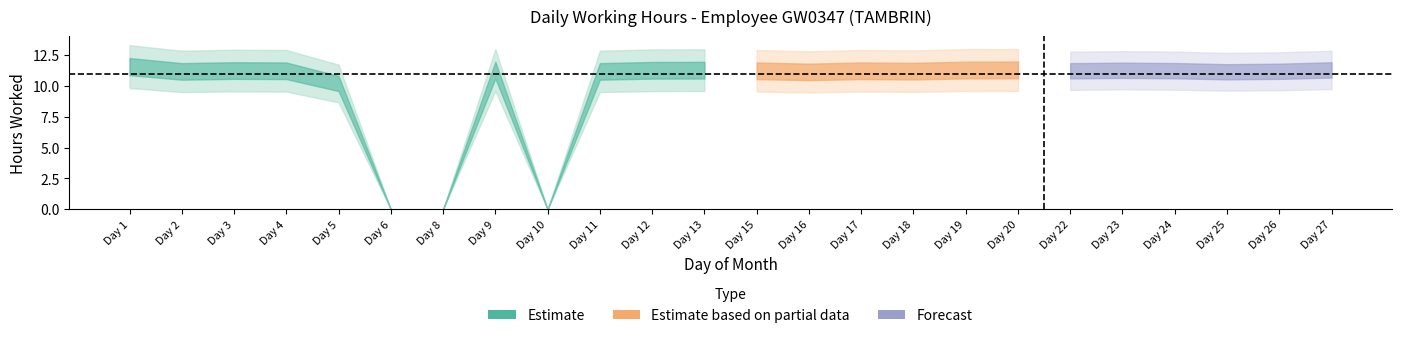

How many lines are shown in the chart?

1